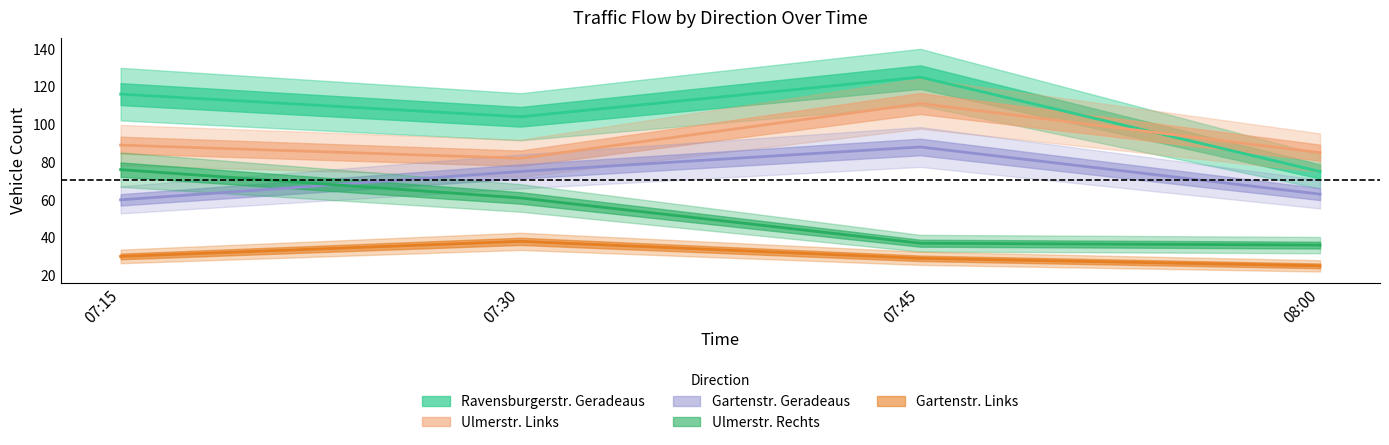

List the series in order of their overall mean, lowest first.

Gartenstr_Links, Ulmerstr_Rechts, Gartenstr_Geradeaus, Ulmerstr_Links, Ravensburgerstr_Geradeaus